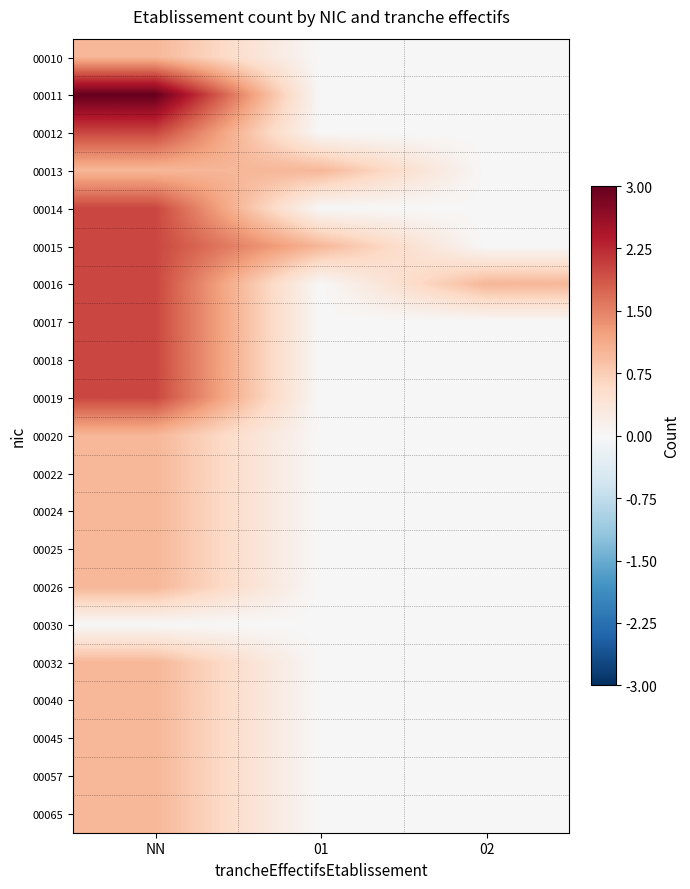

Reading left to right, list all the values displayed in this chart.

00010: NN=1	01=0	02=0
00011: NN=3	01=0	02=0
00012: NN=2	01=0	02=0
00013: NN=1	01=1	02=0
00014: NN=2	01=0	02=0
00015: NN=2	01=1	02=0
00016: NN=2	01=0	02=1
00017: NN=2	01=0	02=0
00018: NN=2	01=0	02=0
00019: NN=2	01=0	02=0
00020: NN=1	01=0	02=0
00022: NN=1	01=0	02=0
00024: NN=1	01=0	02=0
00025: NN=1	01=0	02=0
00026: NN=1	01=0	02=0
00030: NN=0	01=0	02=0
00032: NN=1	01=0	02=0
00040: NN=1	01=0	02=0
00045: NN=1	01=0	02=0
00057: NN=1	01=0	02=0
00065: NN=1	01=0	02=0